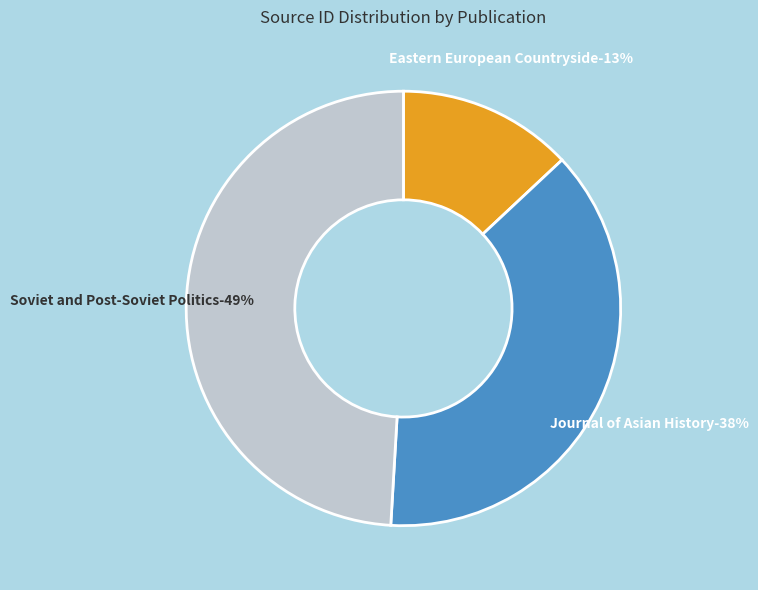

Which category has the smallest portion of the pie?

Eastern European Countryside